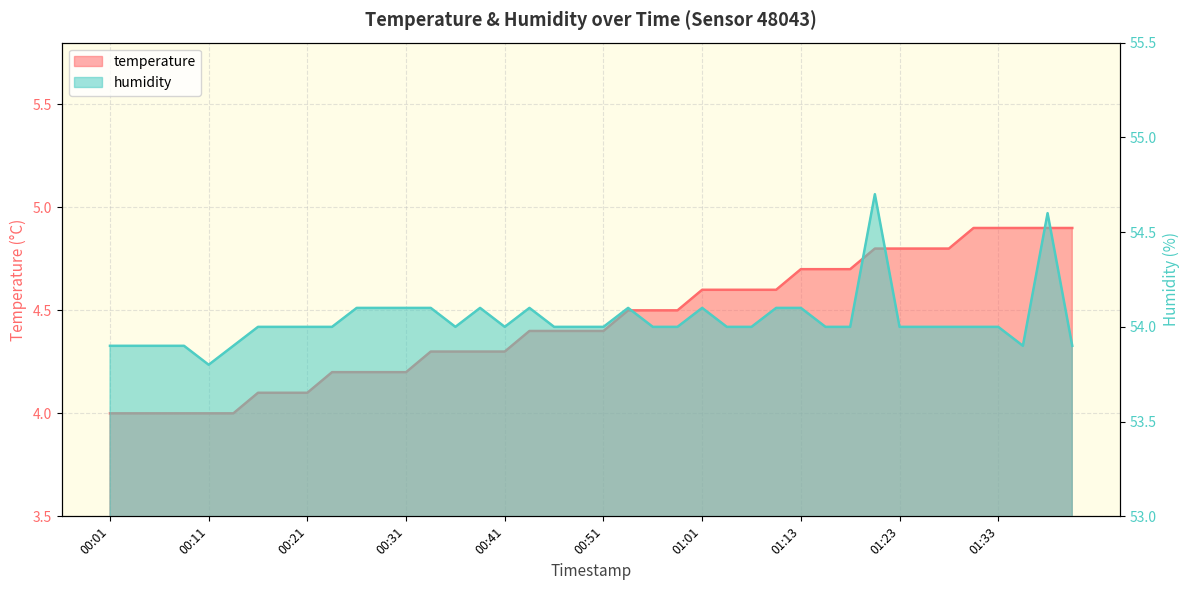

What is the label of the 35th point from the right?

00:14